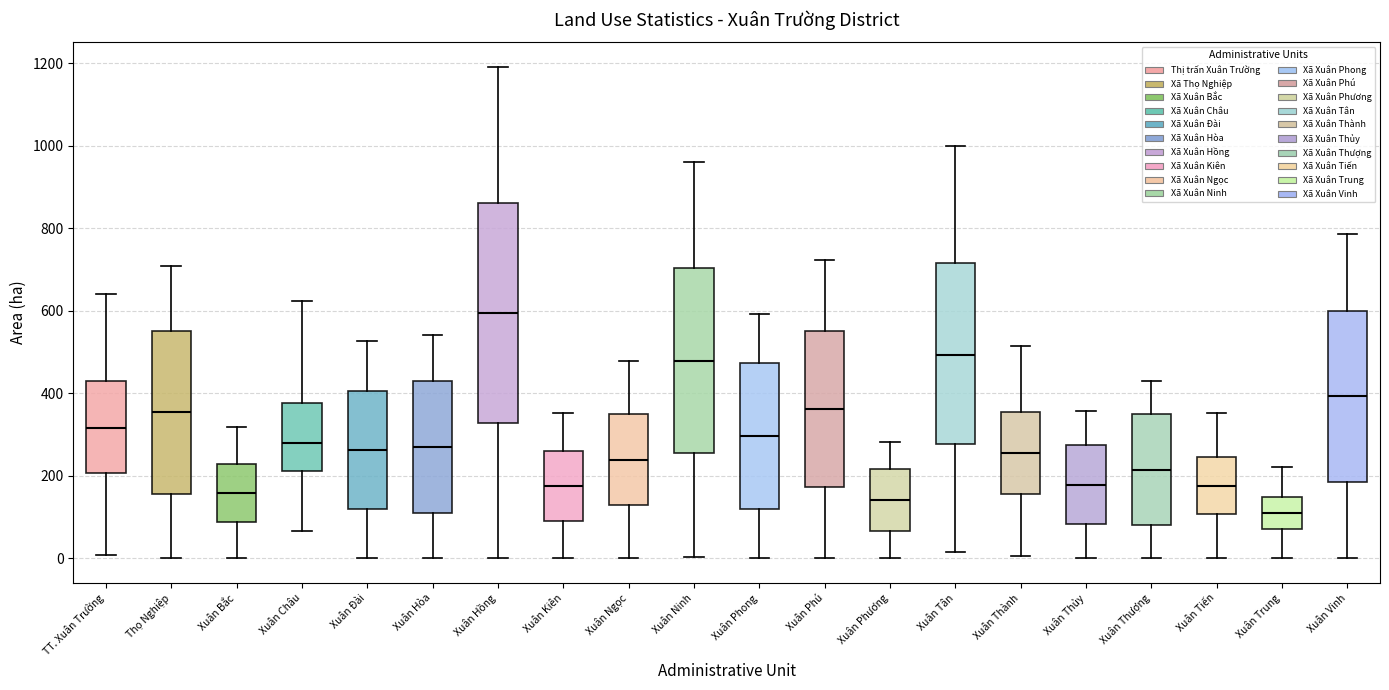

Reading left to right, read every box against the y-axis: the position of its median line, the range the box covers, and the ends of its whiskers. The values are not printed on the chart, so give them approximately, as read against the axis.

TT. Xuân Trường: median 320, box 200 to 440, whiskers 0 to 640
Thọ Nghiệp: median 360, box 160 to 560, whiskers 0 to 700
Xuân Bắc: median 160, box 80 to 240, whiskers 0 to 320
Xuân Châu: median 280, box 220 to 380, whiskers 60 to 620
Xuân Đài: median 260, box 120 to 400, whiskers 0 to 520
Xuân Hòa: median 280, box 120 to 440, whiskers 0 to 540
Xuân Hồng: median 600, box 320 to 860, whiskers 0 to 1200
Xuân Kiên: median 180, box 100 to 260, whiskers 0 to 360
Xuân Ngọc: median 240, box 120 to 360, whiskers 0 to 480
Xuân Ninh: median 480, box 260 to 700, whiskers 0 to 960
Xuân Phong: median 300, box 120 to 480, whiskers 0 to 600
Xuân Phú: median 360, box 180 to 560, whiskers 0 to 720
Xuân Phương: median 140, box 60 to 220, whiskers 0 to 280
Xuân Tân: median 500, box 280 to 720, whiskers 20 to 1000
Xuân Thành: median 260, box 160 to 360, whiskers 0 to 520
Xuân Thủy: median 180, box 80 to 280, whiskers 0 to 360
Xuân Thượng: median 220, box 80 to 340, whiskers 0 to 440
Xuân Tiến: median 180, box 100 to 240, whiskers 0 to 360
Xuân Trung: median 120, box 80 to 140, whiskers 0 to 220
Xuân Vinh: median 400, box 180 to 600, whiskers 0 to 780